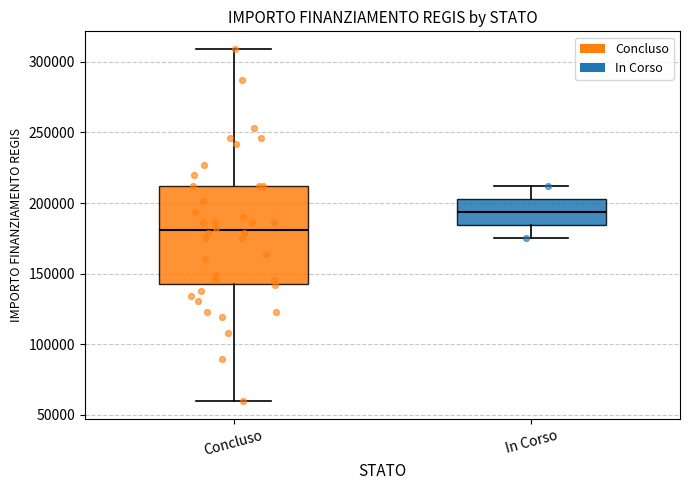

Comparing the boxes themselves (not the whiskers), which one is the tallest?

Concluso